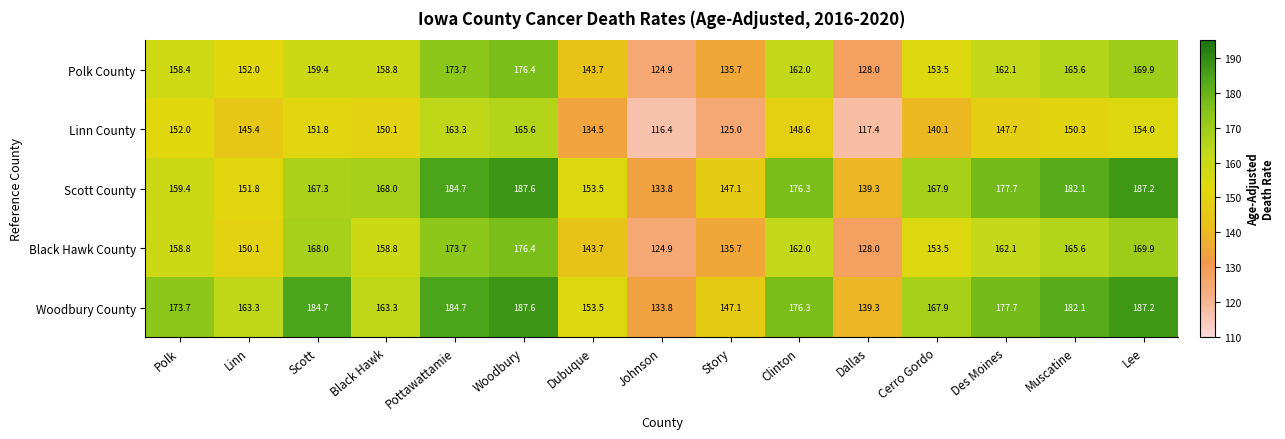

What is the minimum value shown in the chart?

116.4